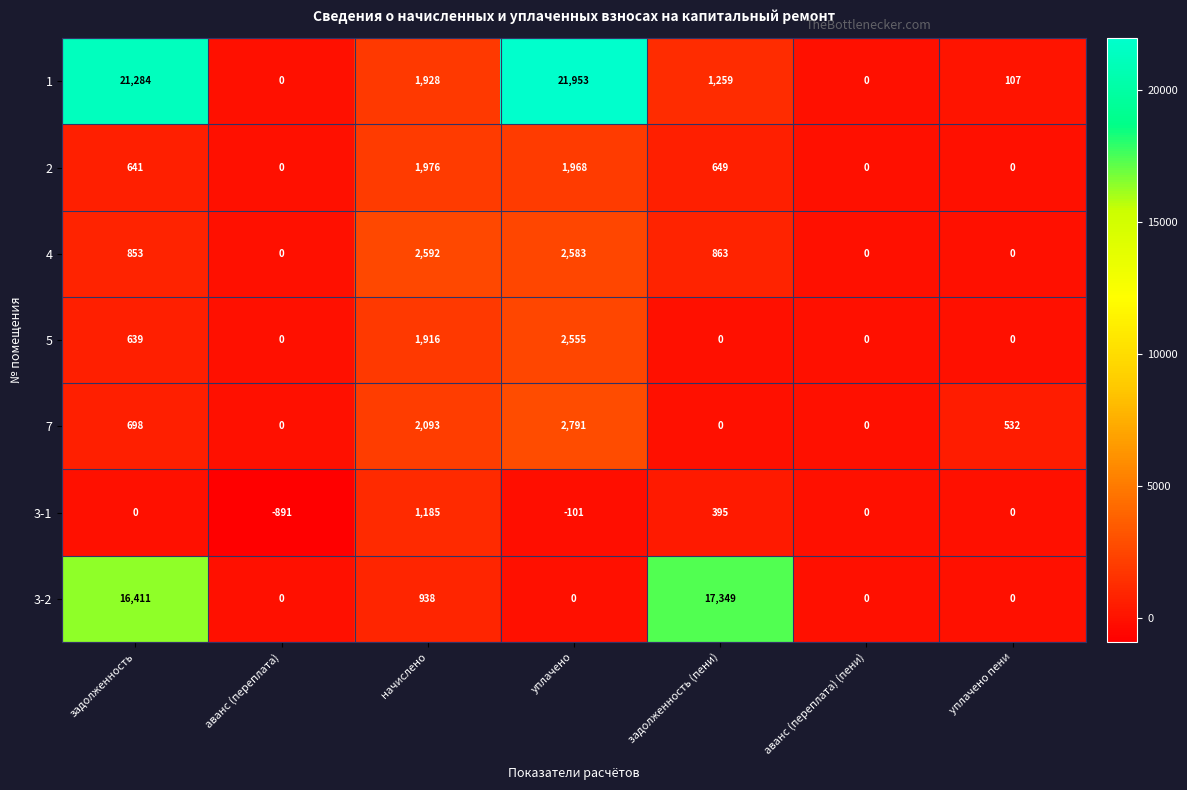

How many categories are shown in the chart?

7